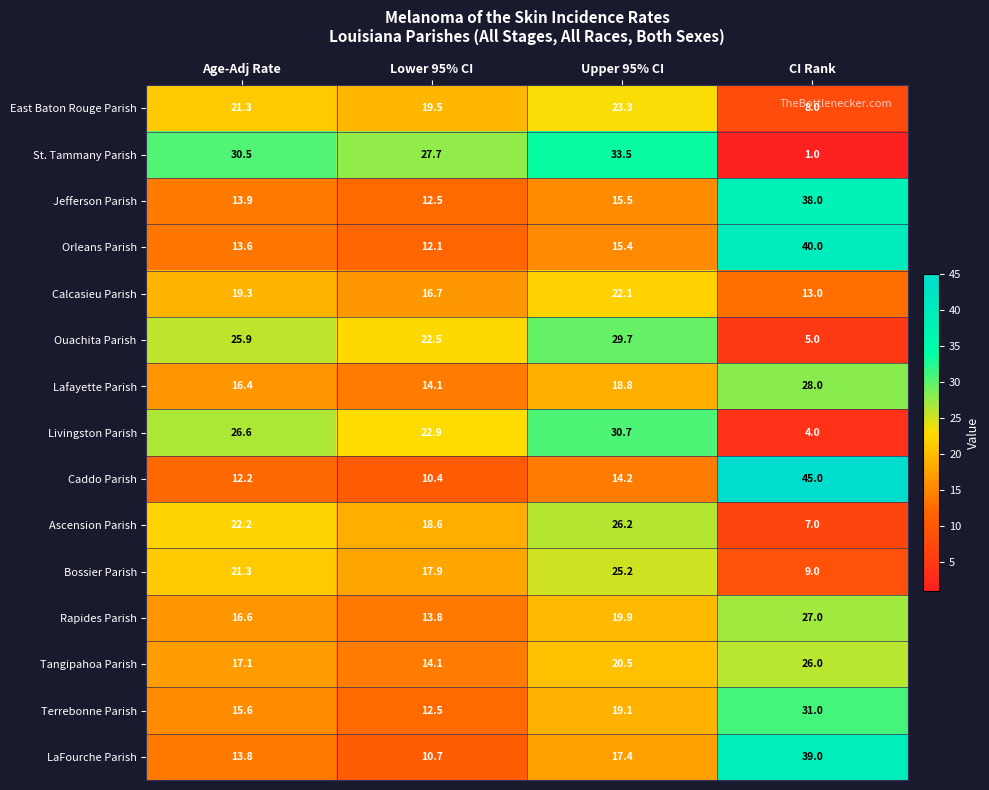

At CI Rank, list the series in order from smallest to largest.

St. Tammany Parish, Livingston Parish, Ouachita Parish, Ascension Parish, East Baton Rouge Parish, Bossier Parish, Calcasieu Parish, Tangipahoa Parish, Rapides Parish, Lafayette Parish, Terrebonne Parish, Jefferson Parish, LaFourche Parish, Orleans Parish, Caddo Parish